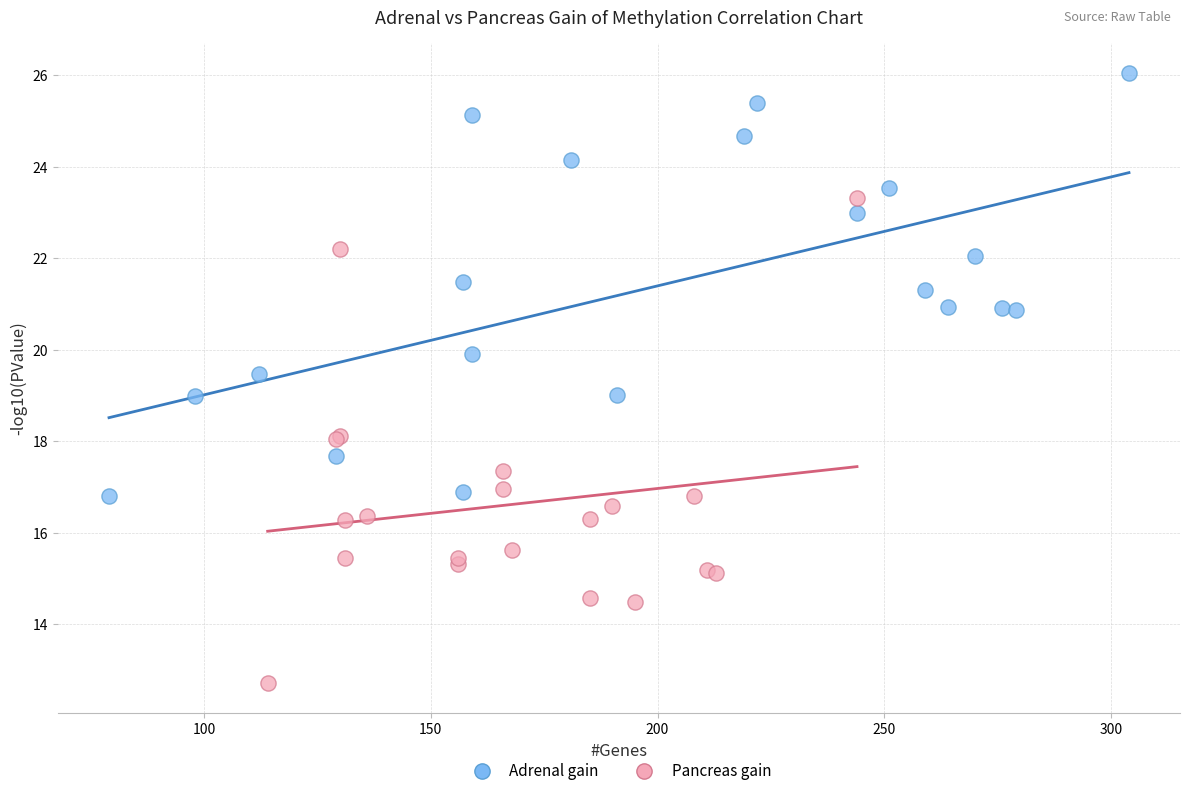

What are all the series names shown in the legend?

Adrenal gain, Pancreas gain